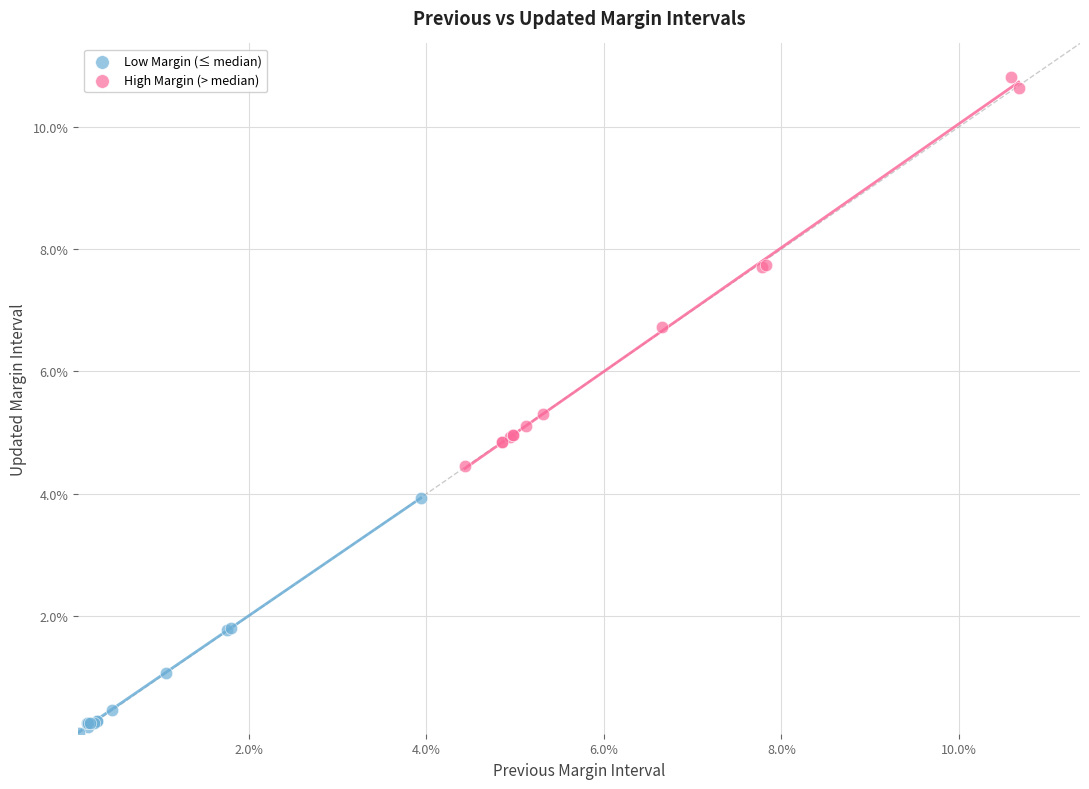

Which series contains the highest Y value?

High Margin (> median)